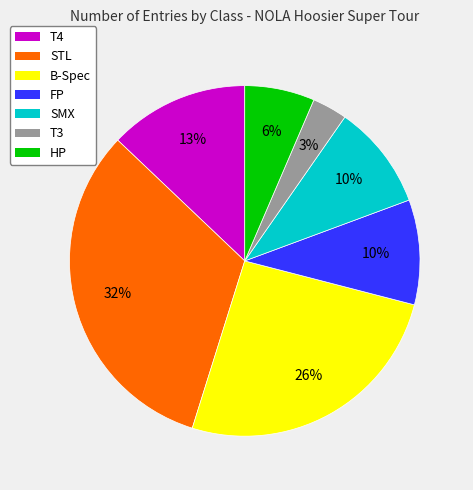

The T4 slice represents 13% of the pie. True or false?

True